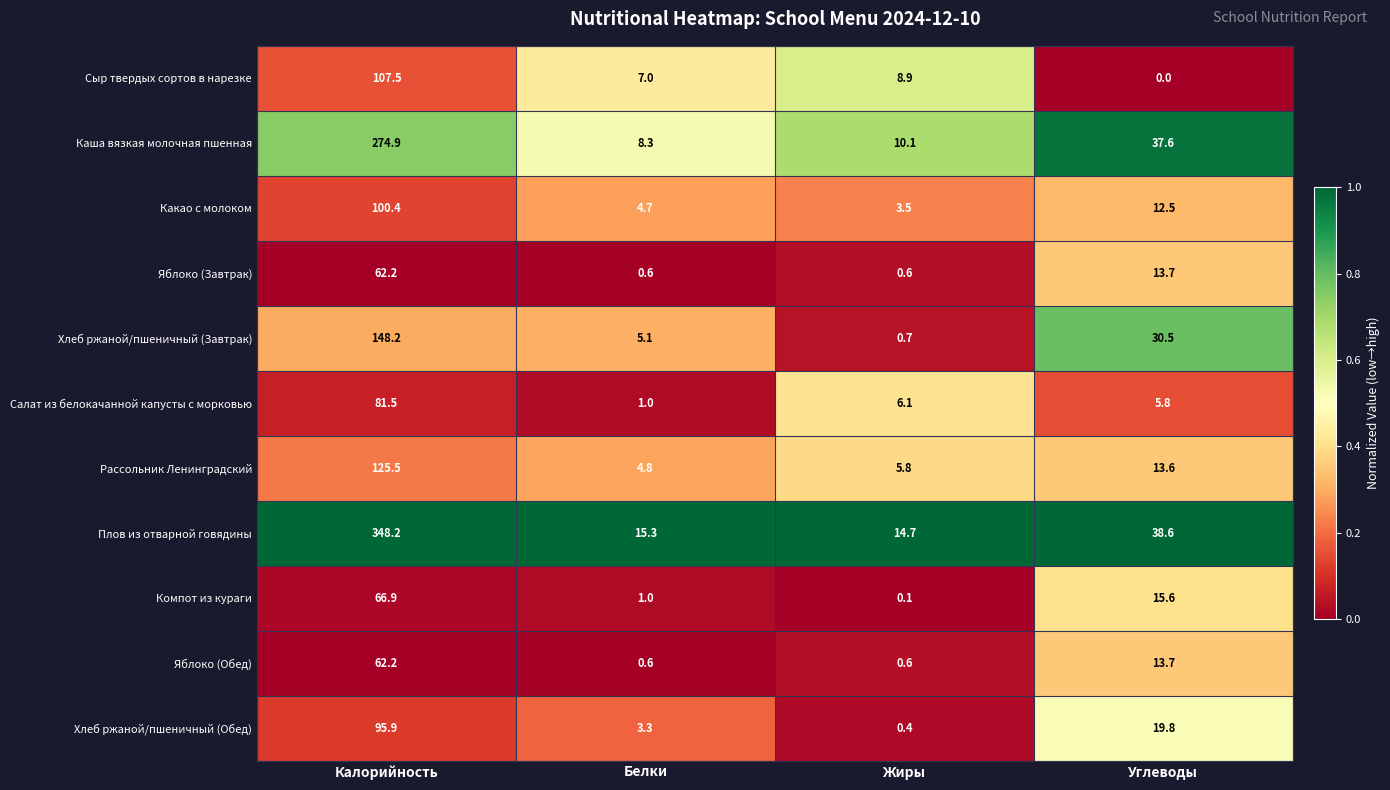

The value of Какао с молоком at Жиры is 1.1. True or false?

False